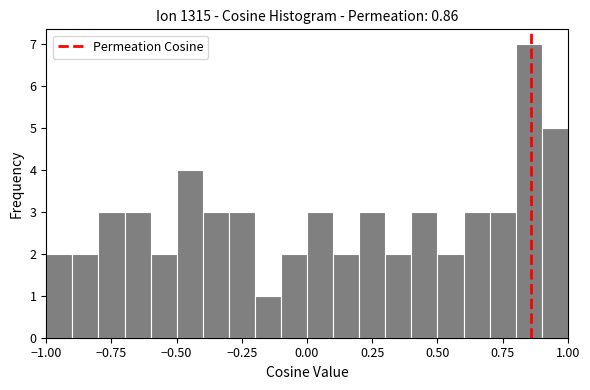

Read against the x-axis, roughly where is the centre of the tallest bar?

0.85